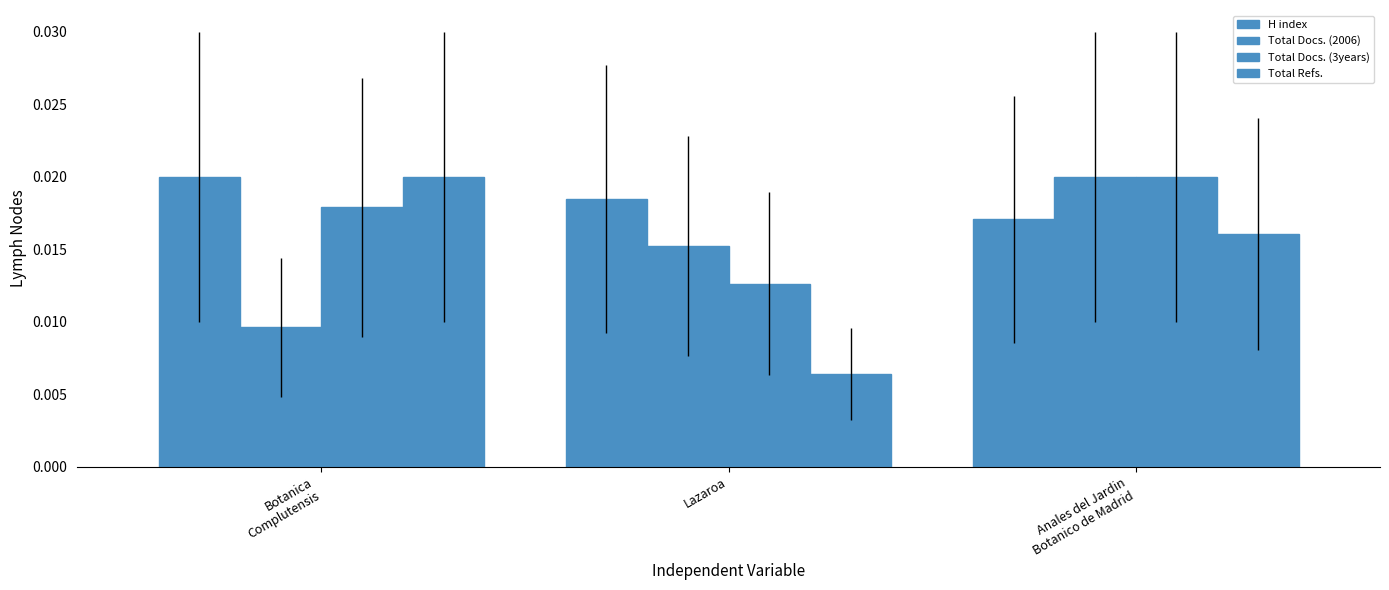

Count the number of categories in the chart.

3